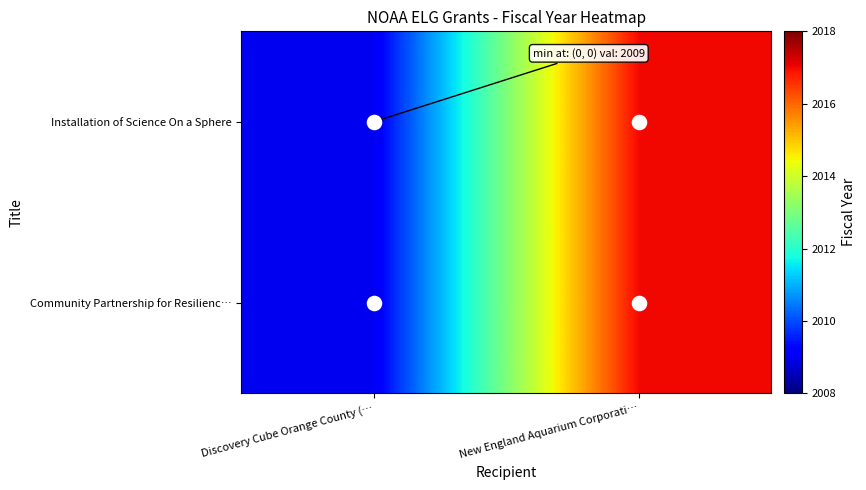

Rank the series at New England Aquarium Corporati… from lowest to highest value.

Installation of Science On a Sphere, Community Partnership for Resilienc…